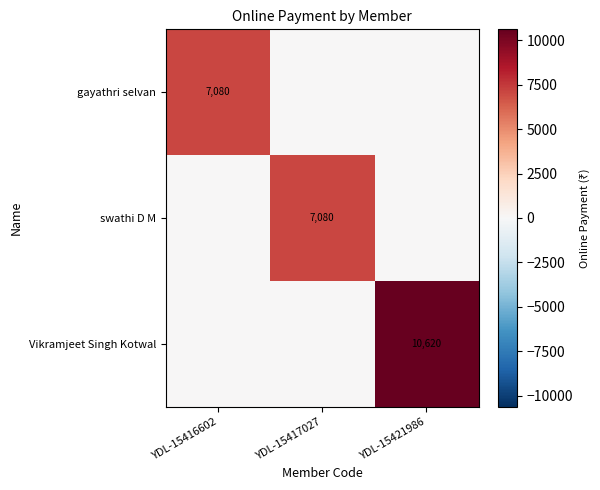

The gayathri selvan series shows 7080 at YDL-15416602. True or false?

True